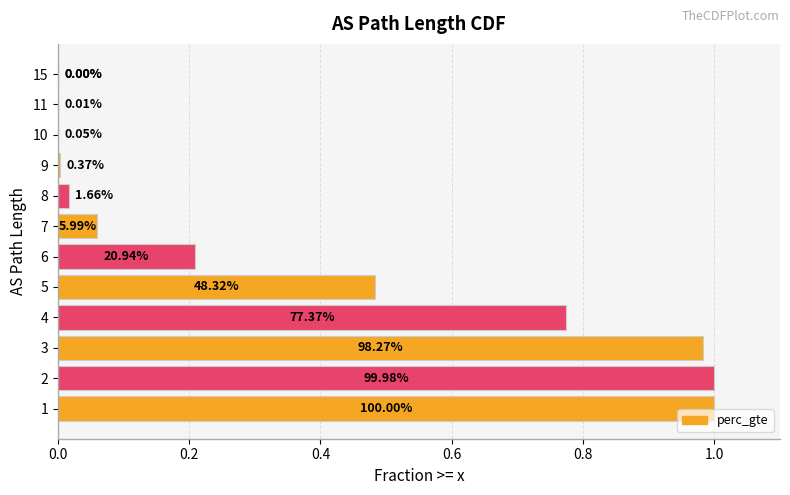

The chart shows a value of 0.0 at 10. True or false?

False